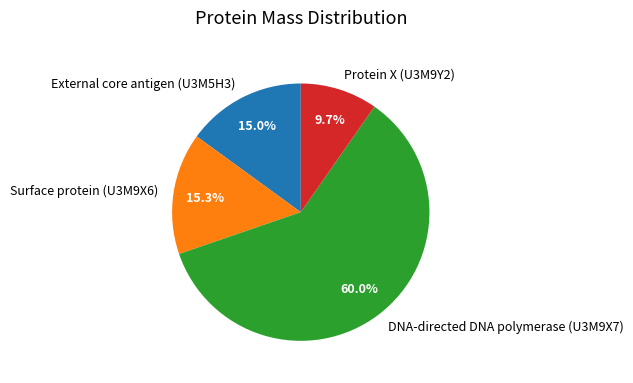

Approximately how many times larger is the value at Protein X (U3M9Y2) compared to Surface protein (U3M9X6)?

0.6